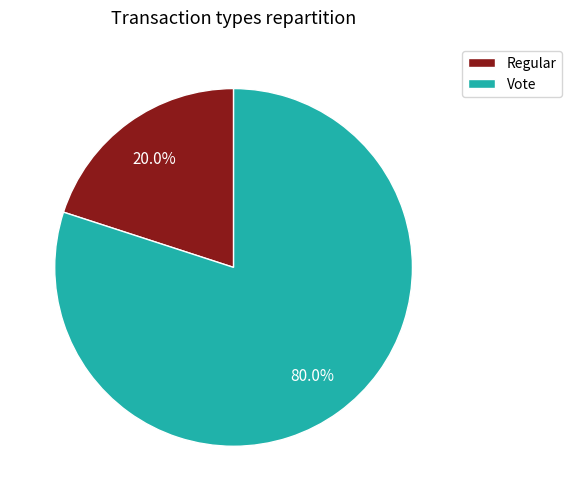

Between Vote and Regular, which is larger?

Vote